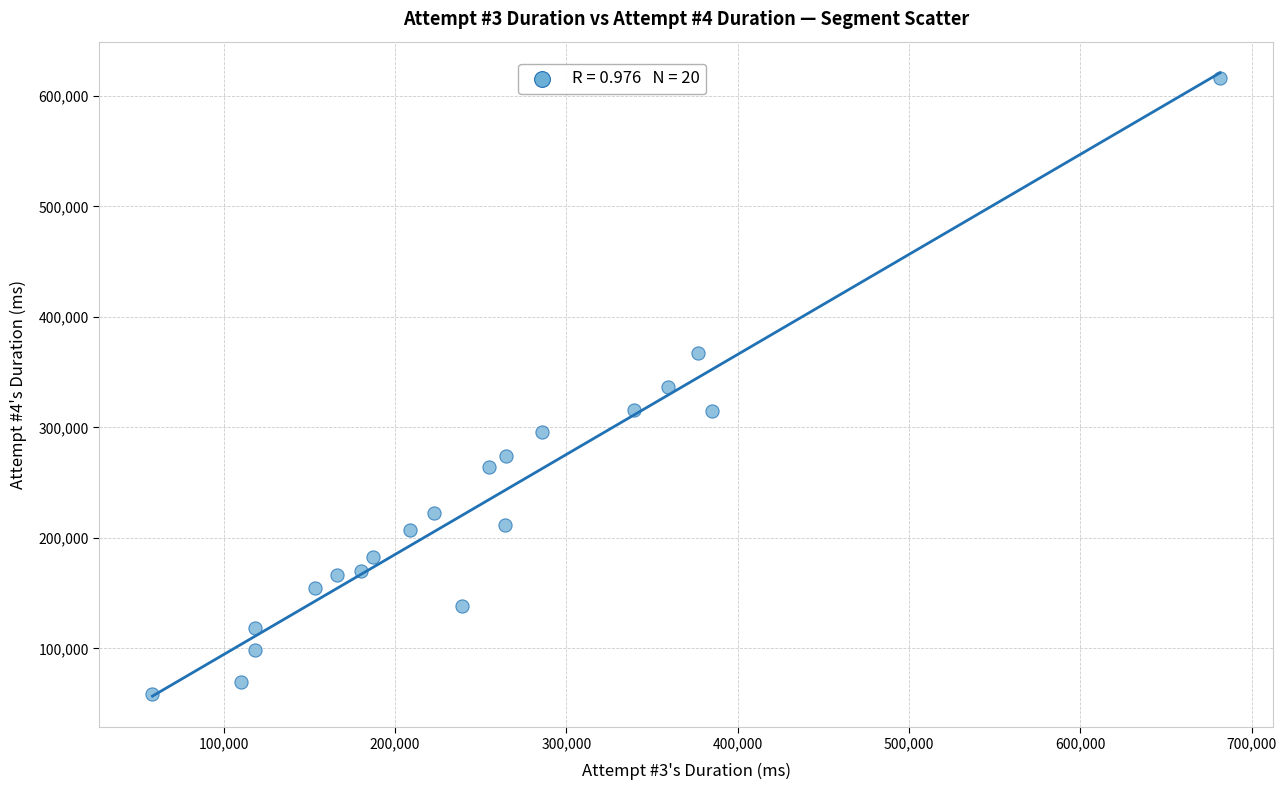

What is the range of Y values (max minus min)?

557188